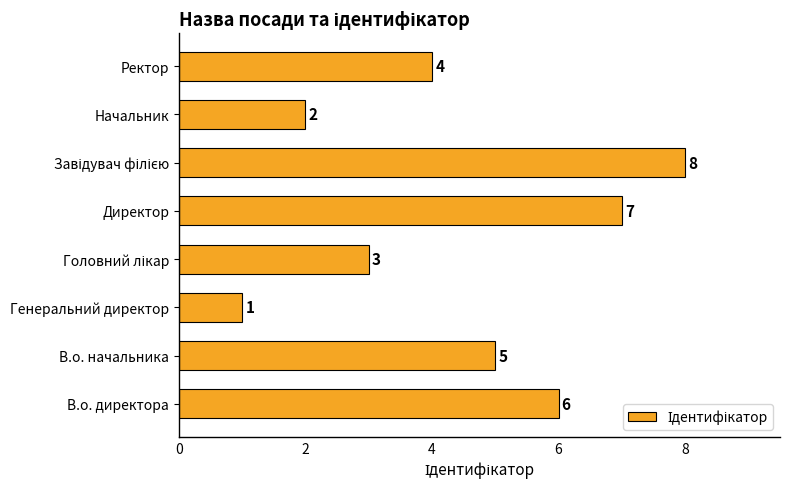

Reading top to bottom, list all the values displayed in this chart.

4	2	8	7	3	1	5	6